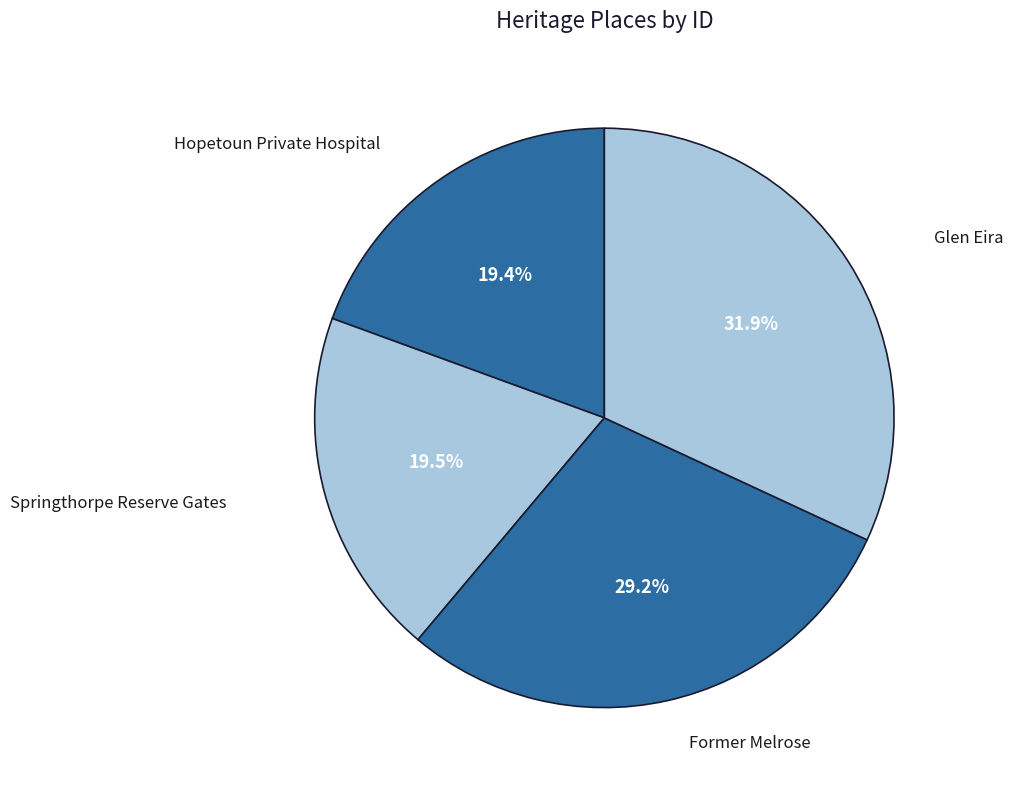

Count the number of slices in the pie.

4